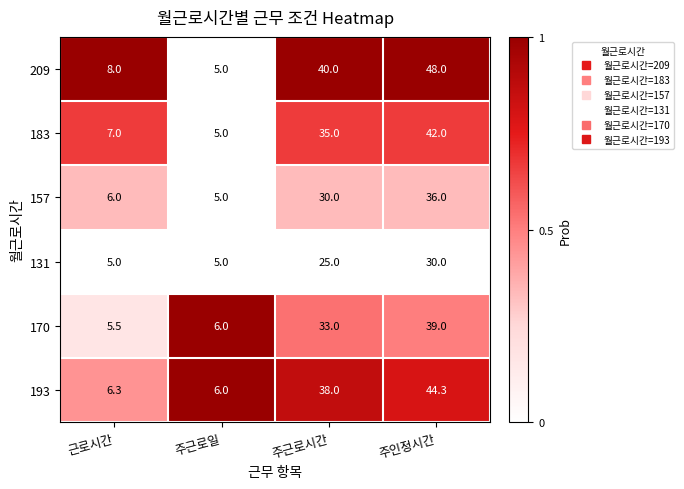

What is the total value across all series at 주인정시간?

239.3